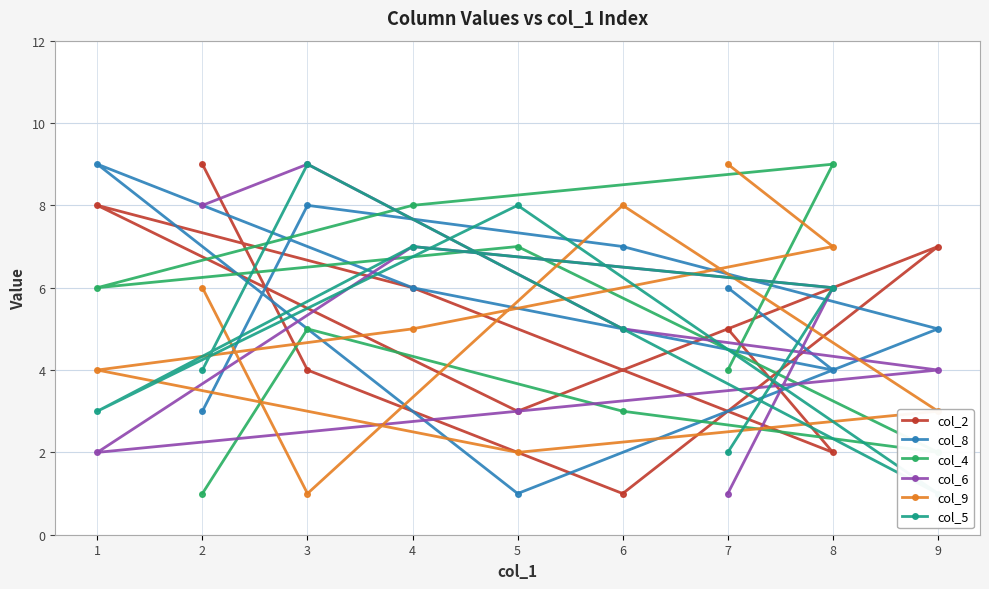

List the labels in order of col_5 value, largest first.

3, 5, 4, 8, 6, 2, 1, 7, 9